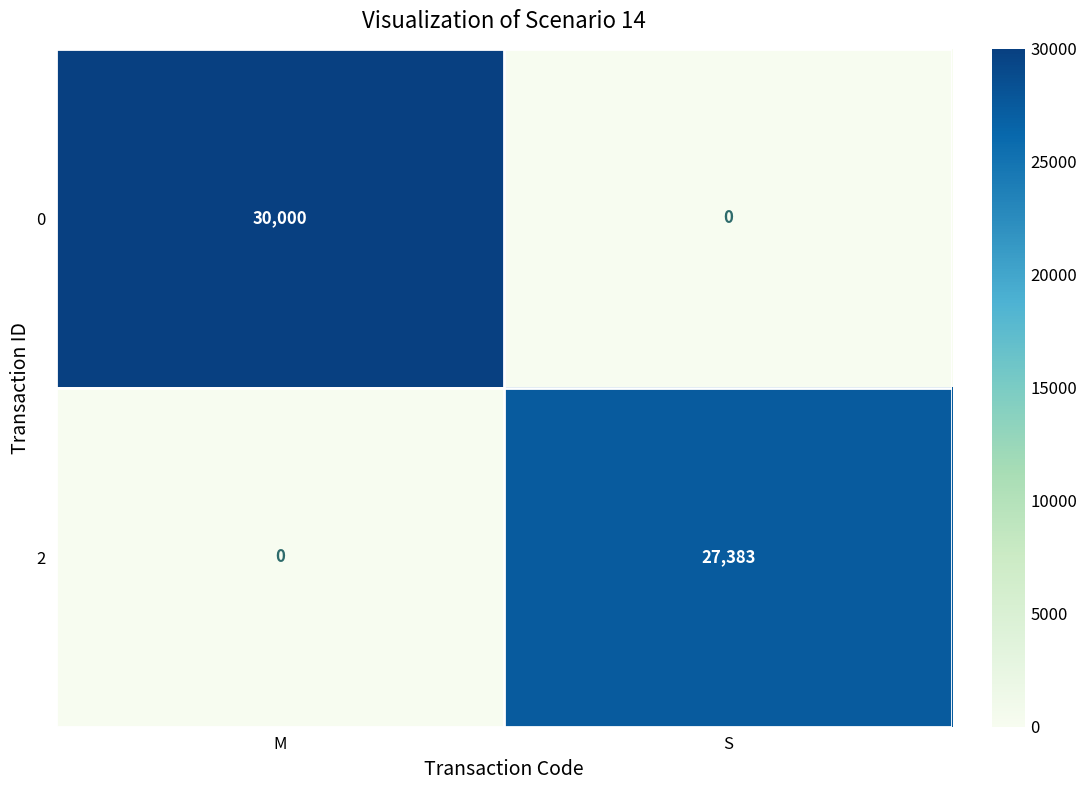

What is the sum of the 2 values at S and M?

27383